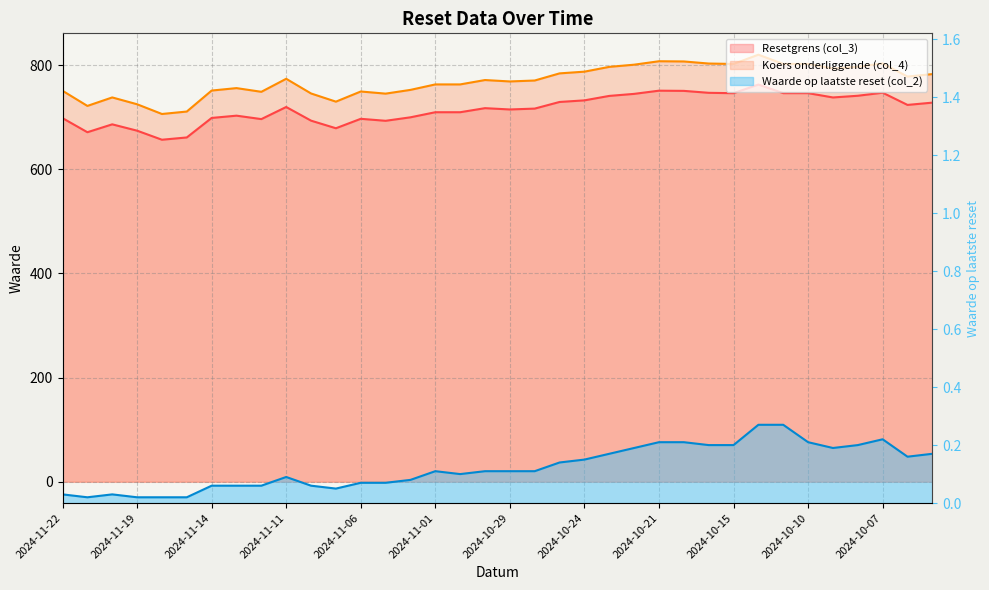

Is the value of Koers onderliggende (col_4) at 2024-11-14 greater than the value of Resetgrens (col_3) at 2024-11-22?

Yes